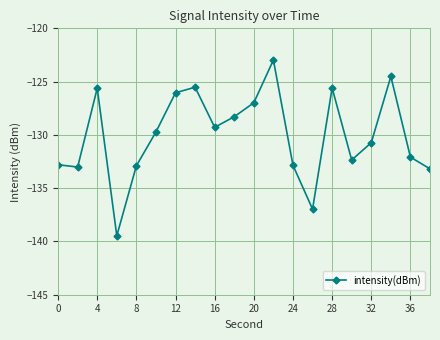

What is the difference between the maximum and second lowest values?

14.0